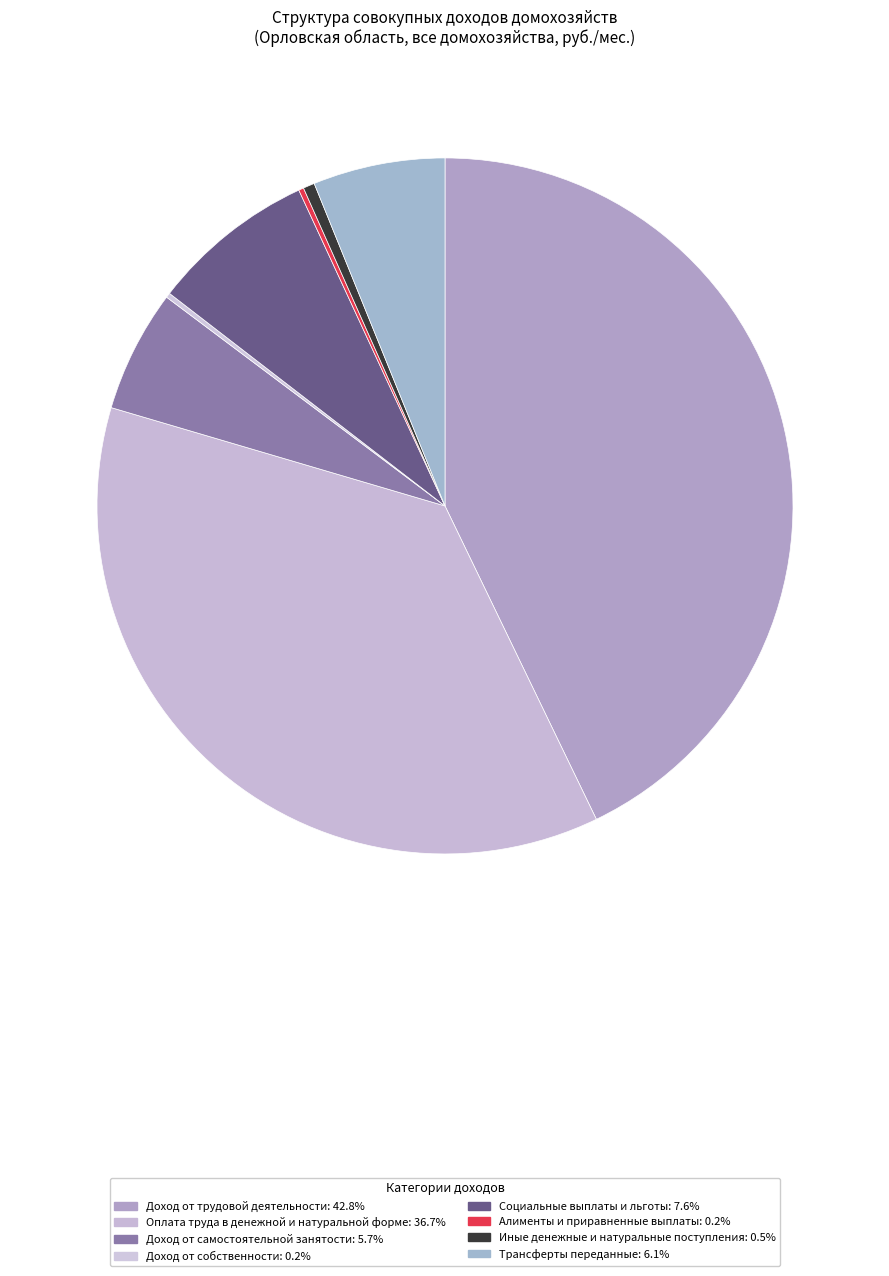

Is it true that Доход от трудовой деятельности is 43% of the pie?

True